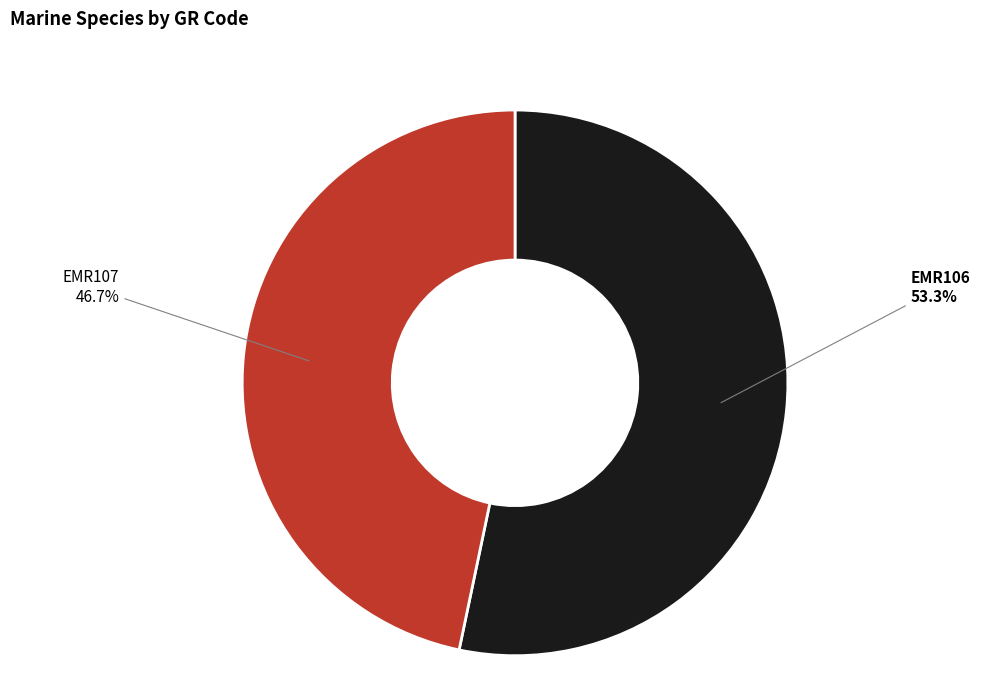

What is the total percentage of EMR107 and EMR106?

100.0%